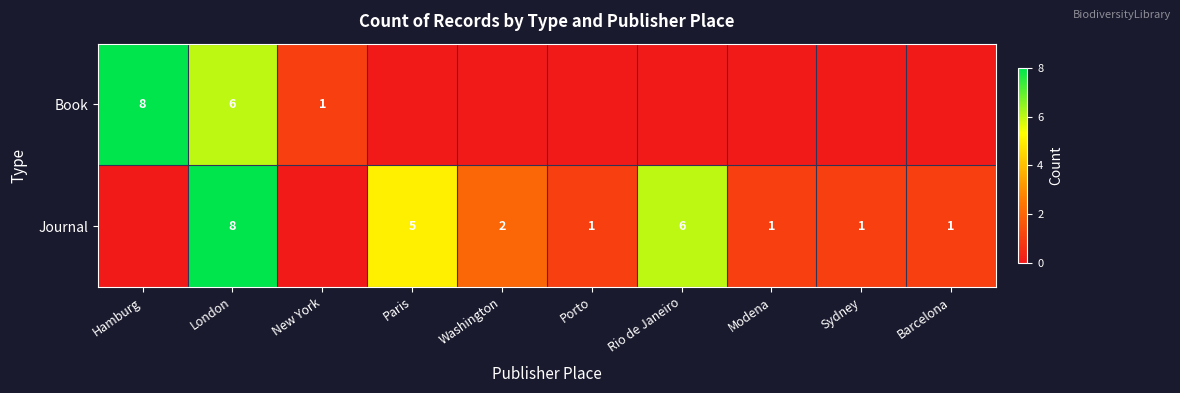

Is it true that Journal equals 1 at Modena?

True